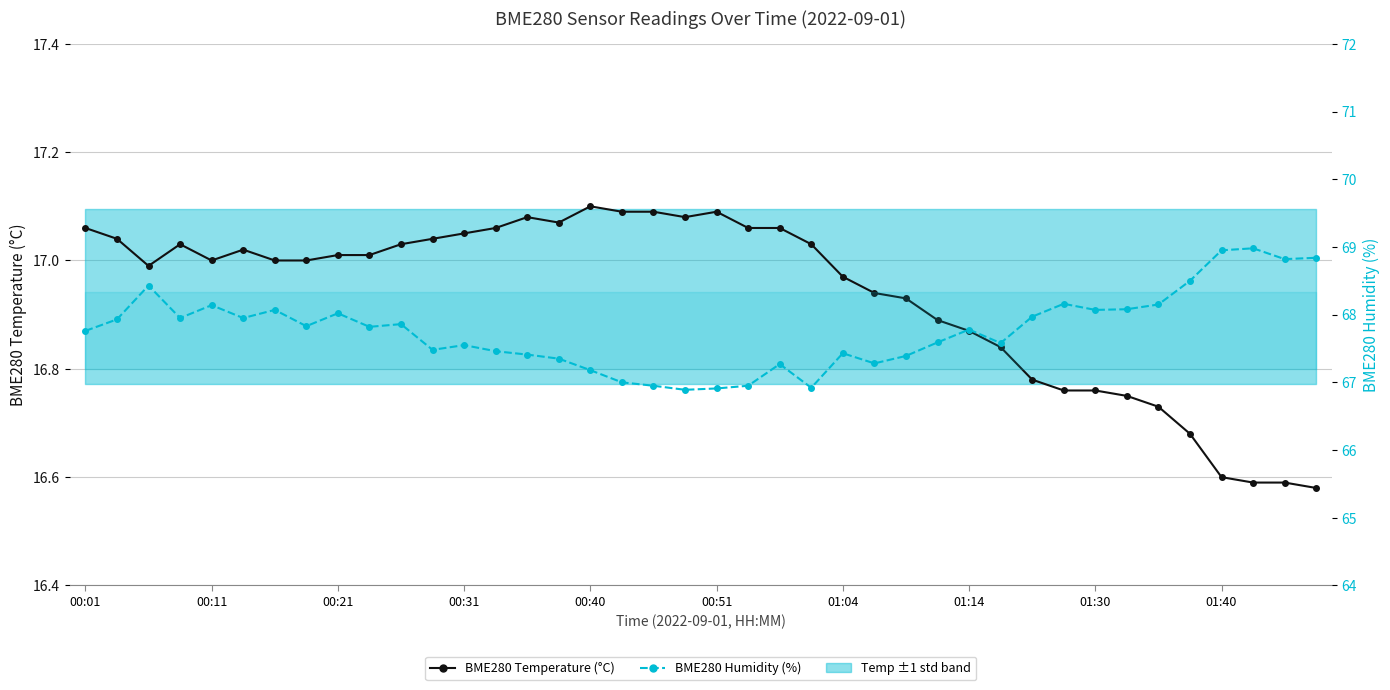

In BME280 Humidity (%), how many points are higher than both neighbors (excluding endpoints)?

11